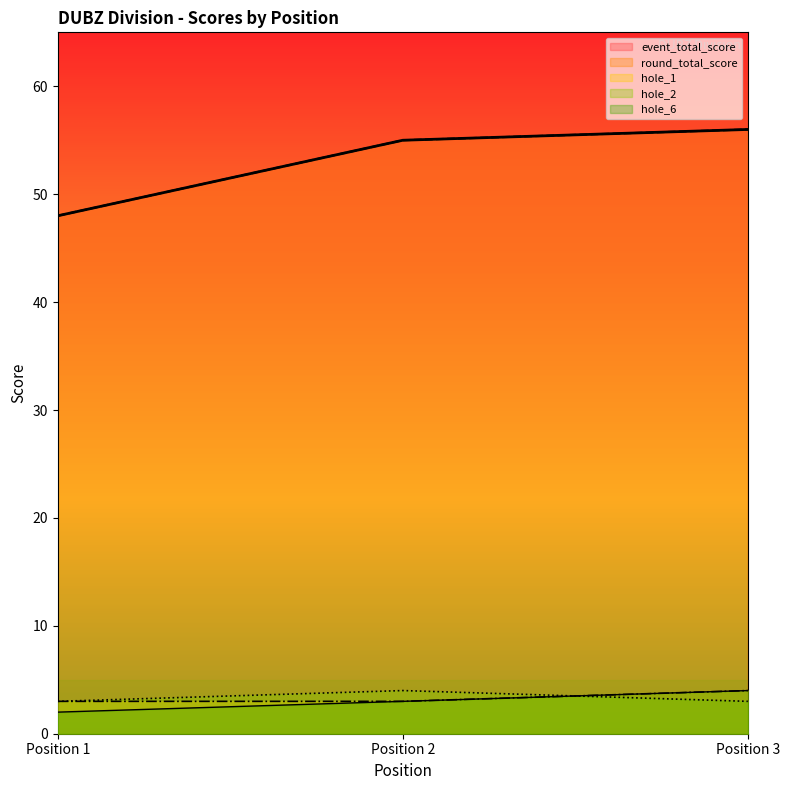

True or false: hole_6 has a value of 2 at Position 1.

True